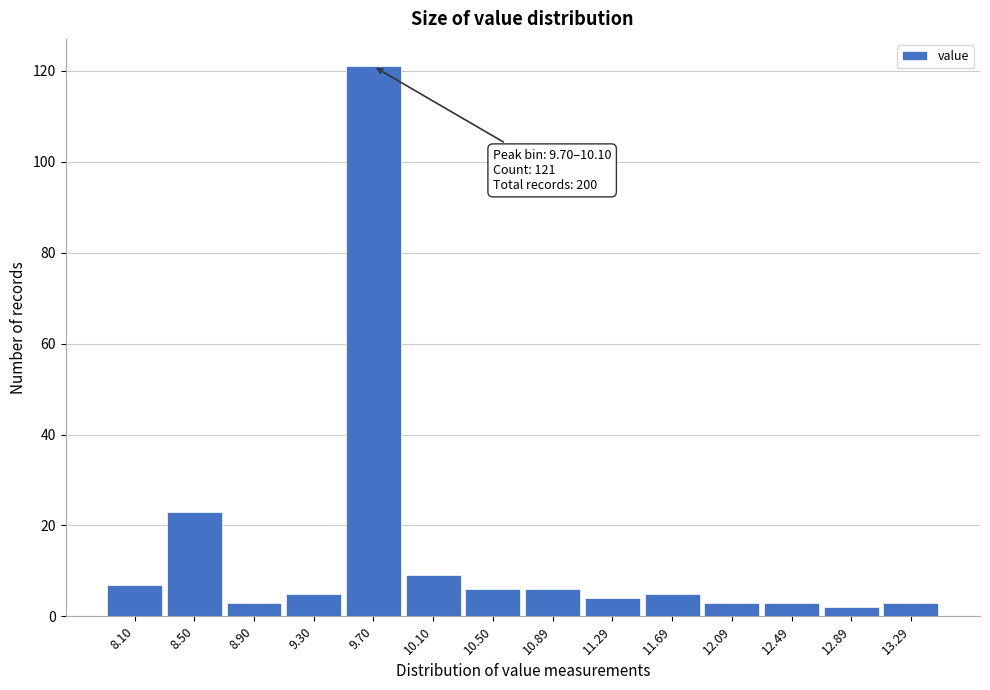

Reading left to right, extract all data points from this chart.

7	23	3	5	121	9	6	6	4	5	3	3	2	3